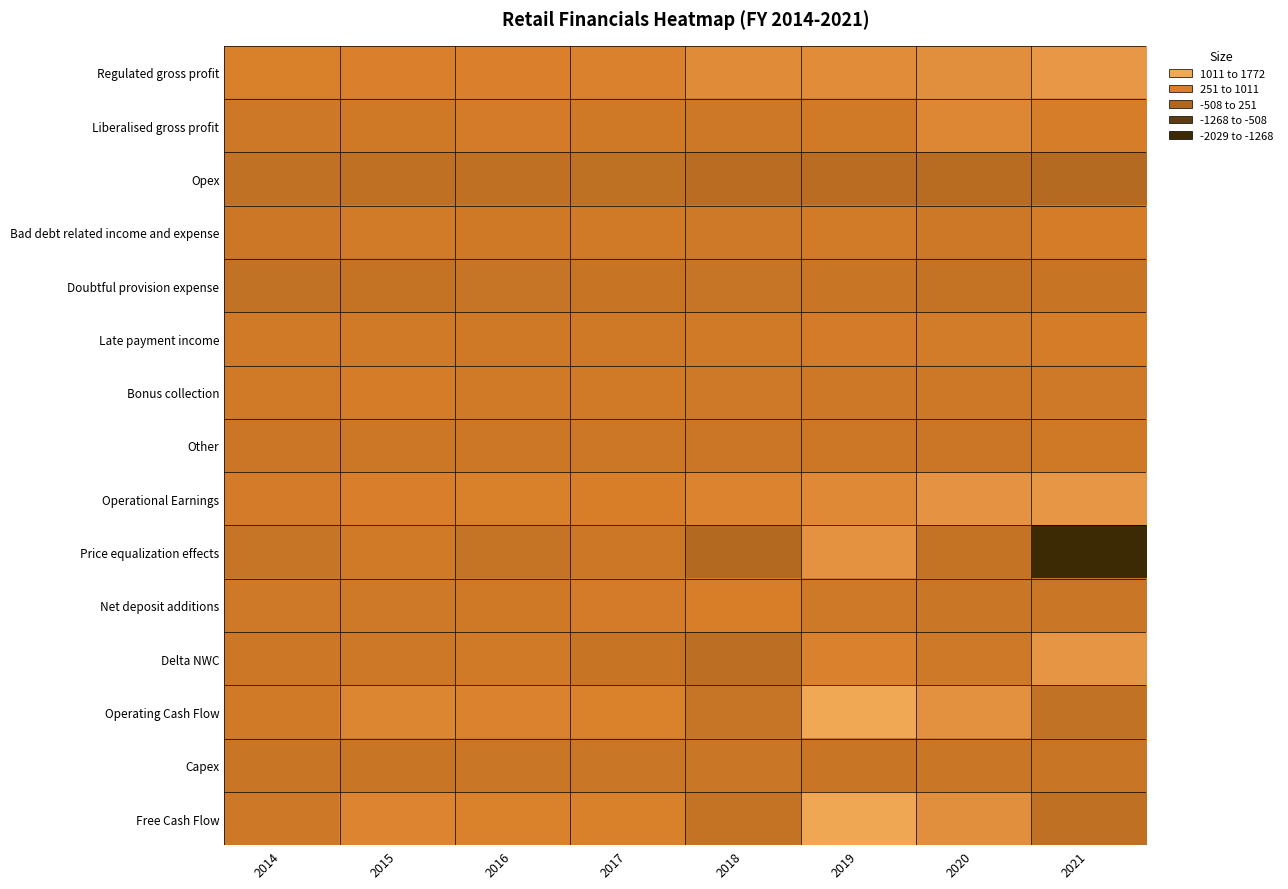

At how many categories does at least one series exceed 1201?

1